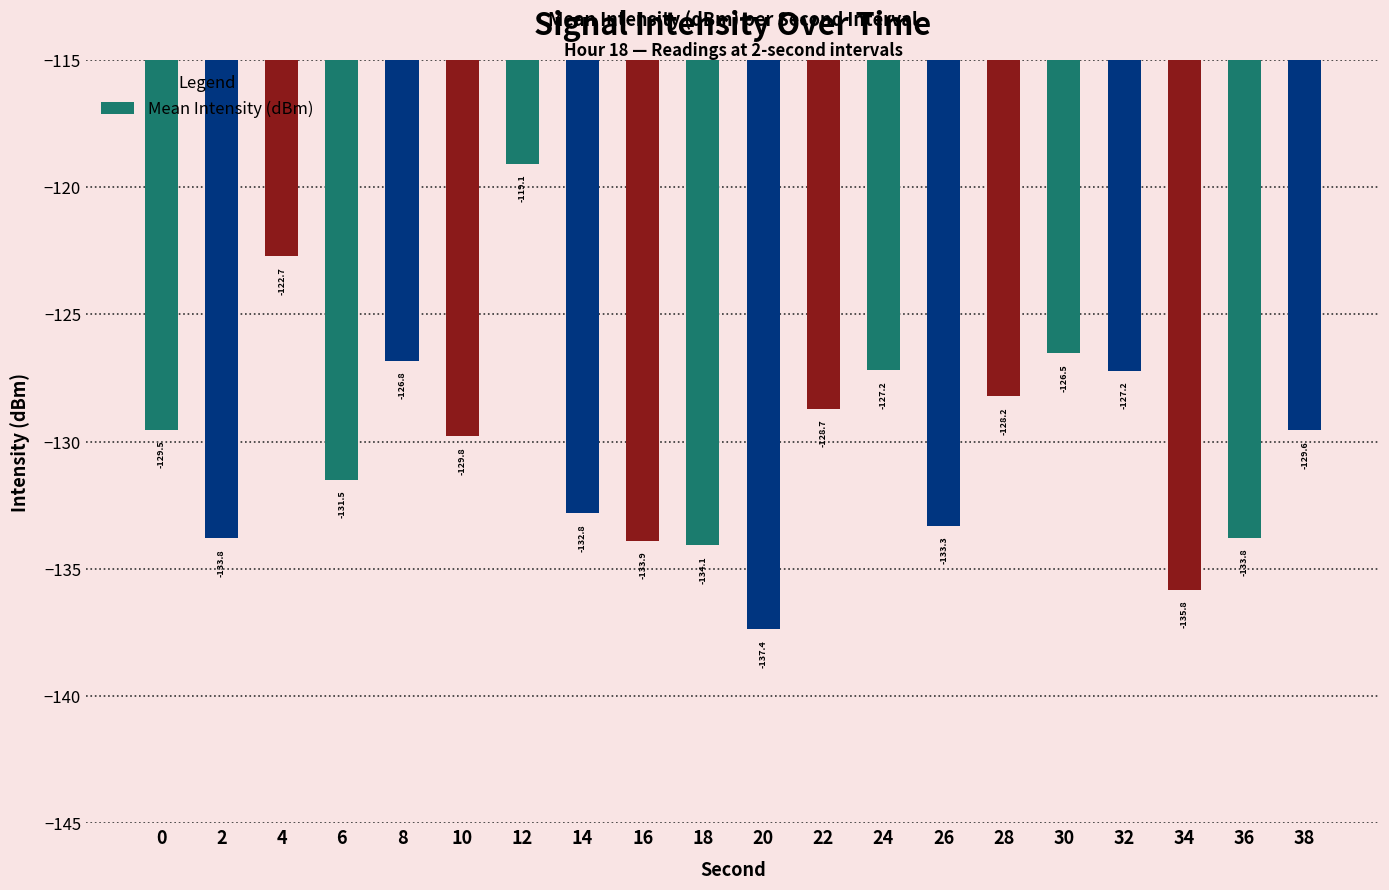

What is the difference between the second highest and second lowest values?

13.1